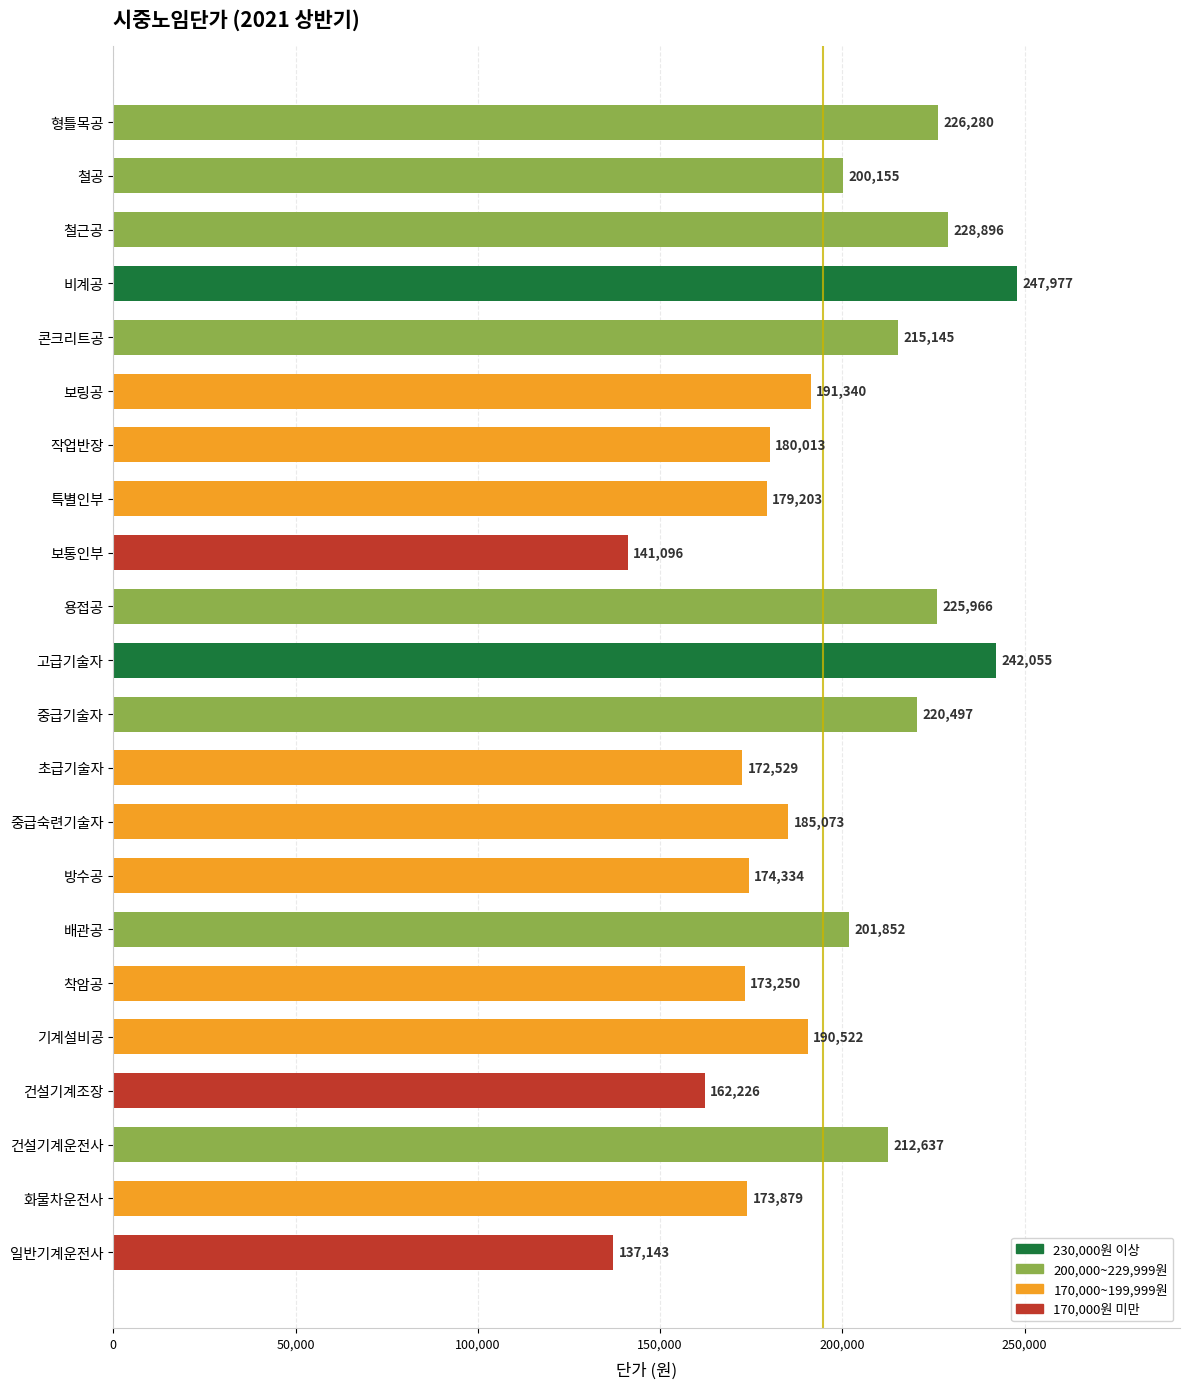

Which has a higher value, 형틀목공 or 철공?

형틀목공